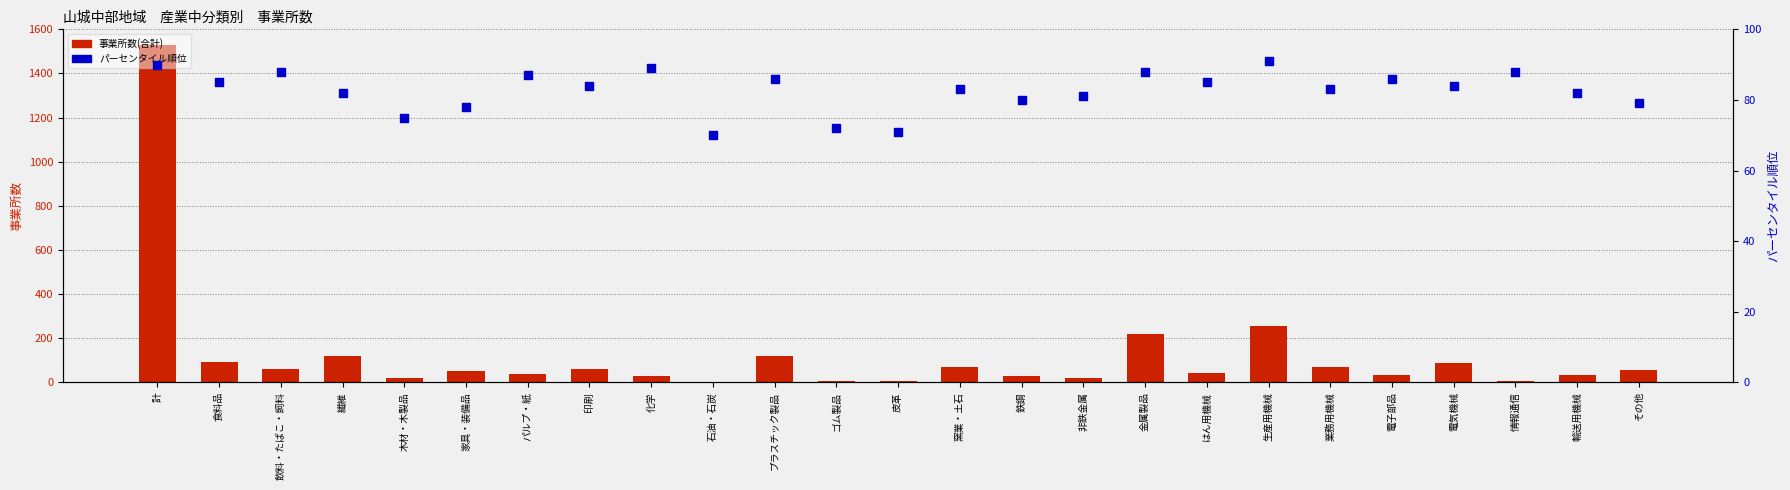

Which series has the largest total across all categories?

事業所数(合計)